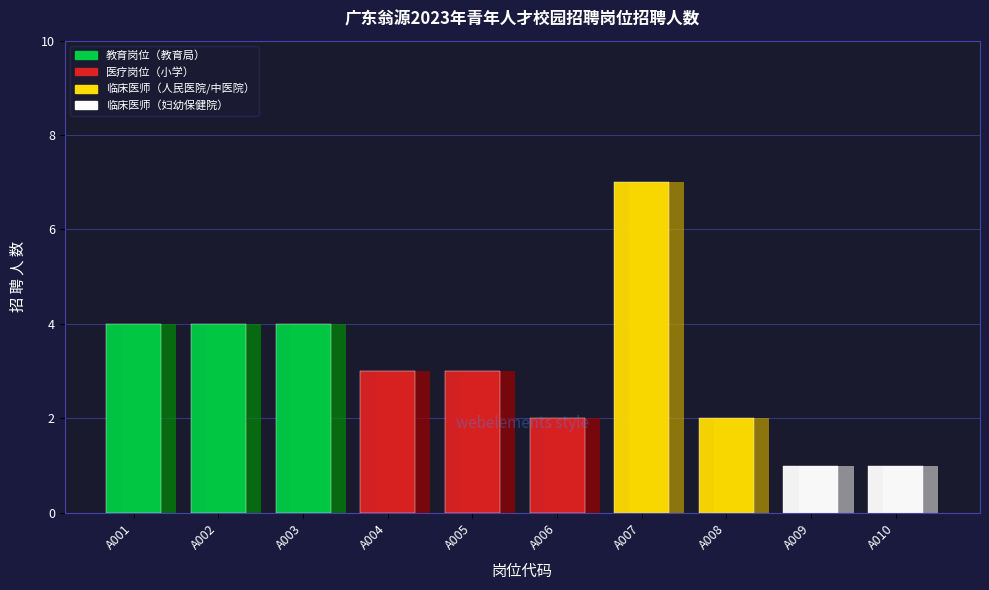

Which label corresponds to the largest value in the chart?

A007